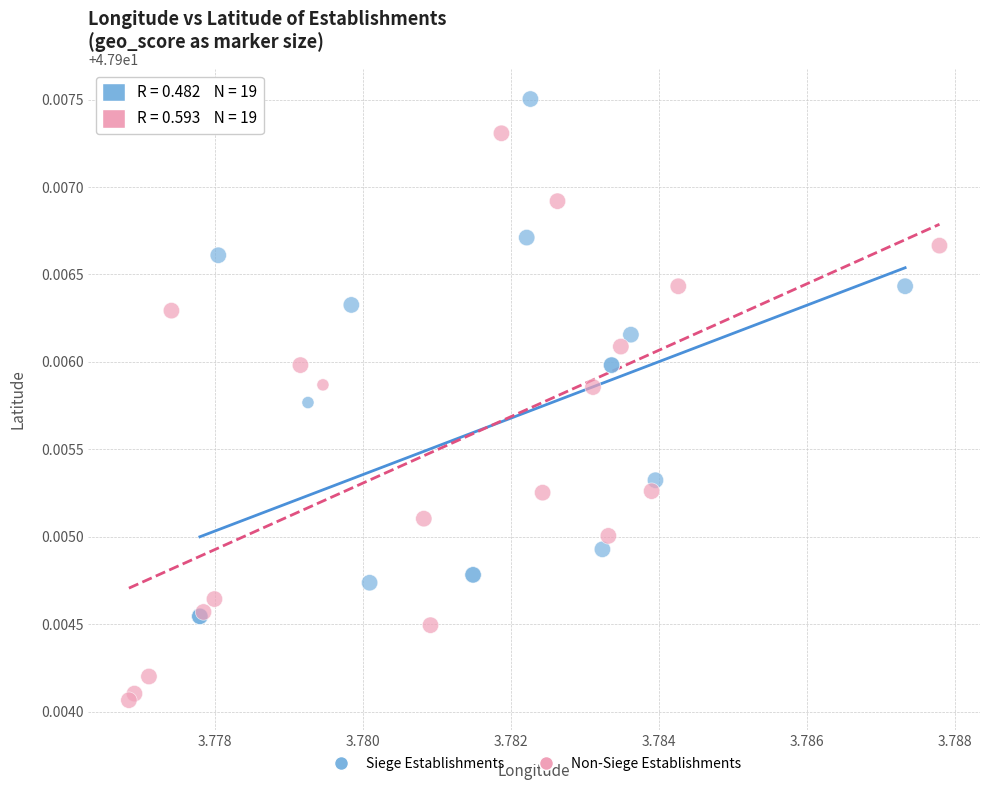

Which series has the largest Y range (max minus min)?

Non-Siege Establishments